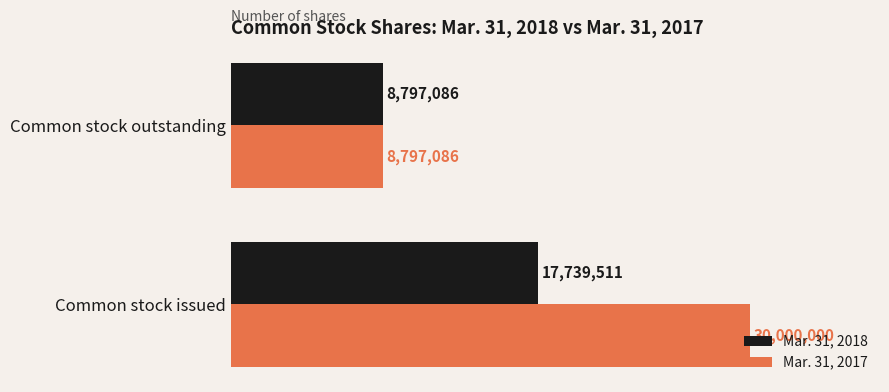

Rank the series by their average value, from highest to lowest.

Mar. 31, 2017, Mar. 31, 2018